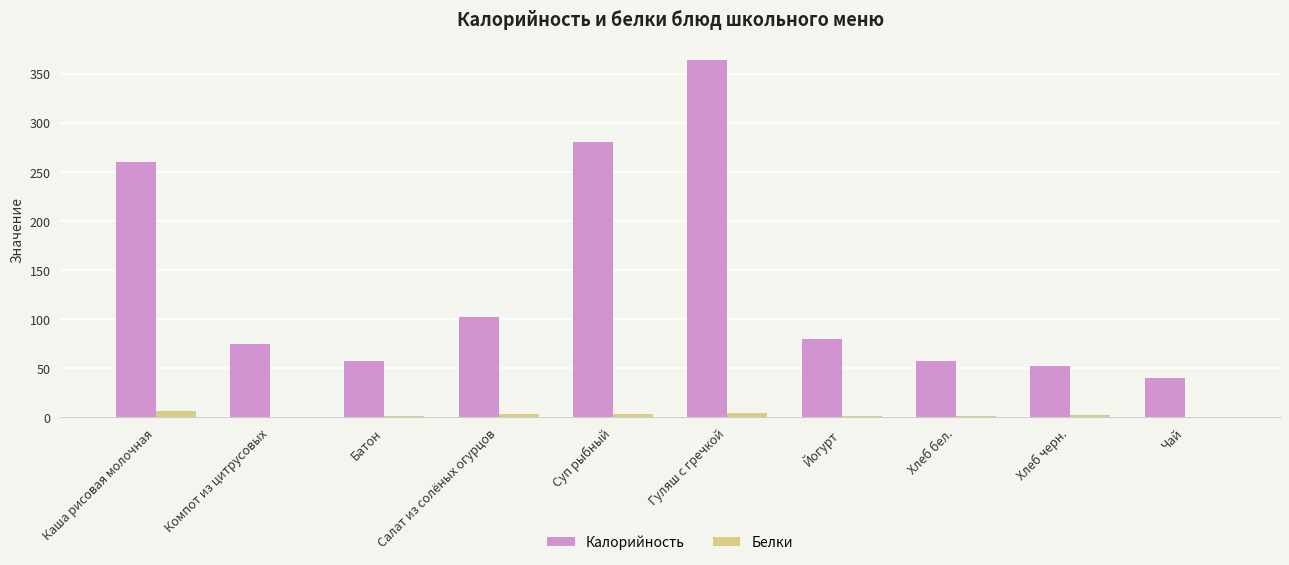

Which series changed the most between Салат из солёных огурцов and Гуляш с гречкой?

Калорийность